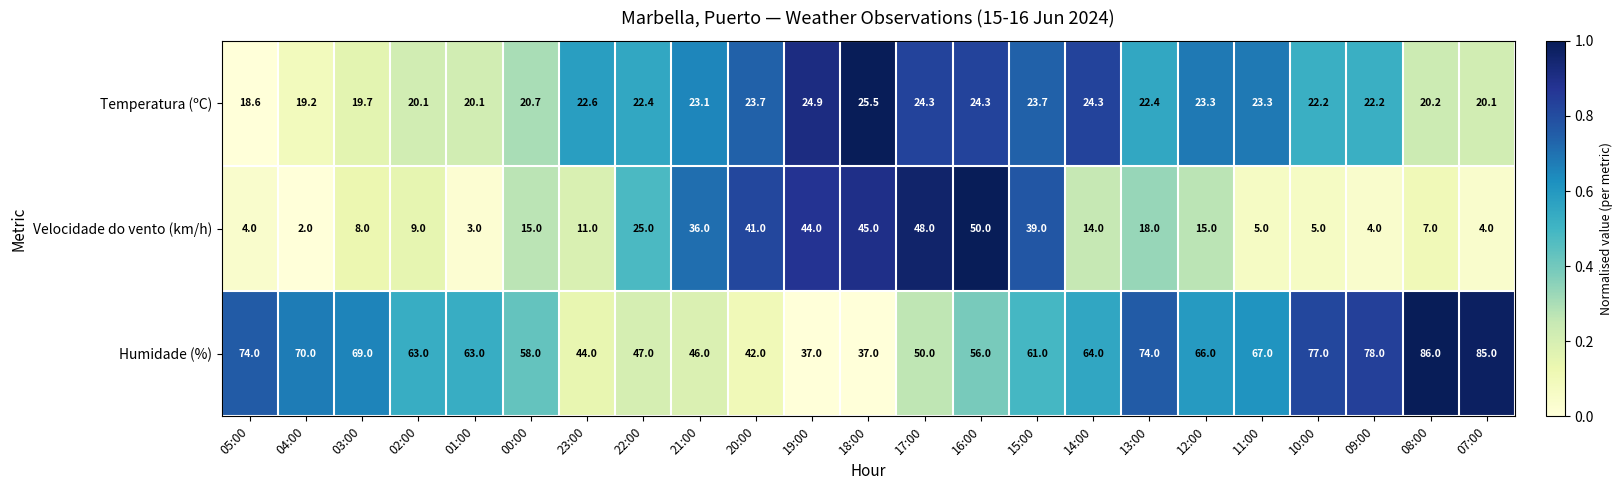

Count the number of data series in this chart.

3